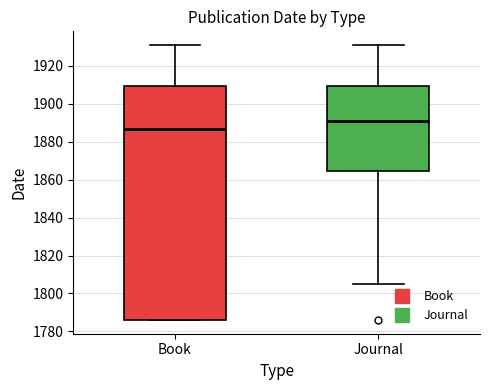

Where does the median line of the box for Journal sit on the y-axis? The values are not printed on the chart, so give them approximately, as read against the axis.

1892